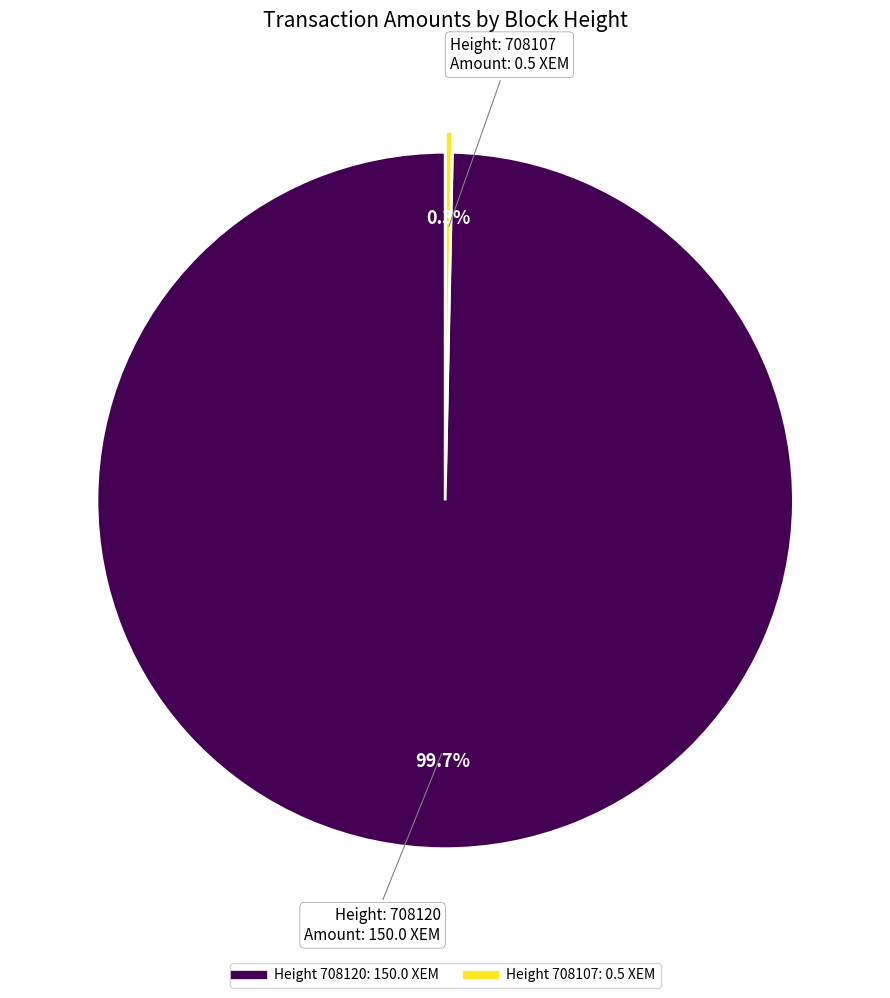

What is the largest slice in the pie chart?

708120